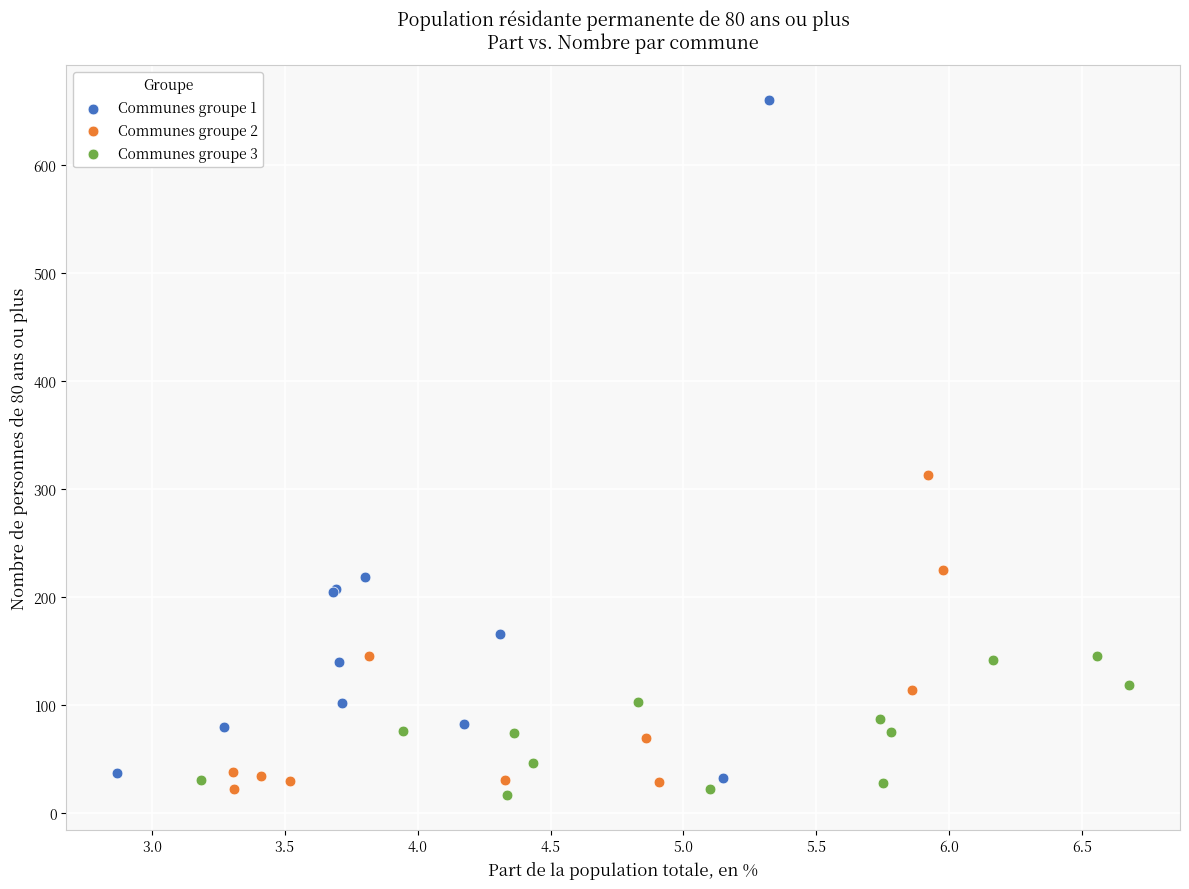

Which series reaches the maximum Y coordinate?

Communes groupe 1